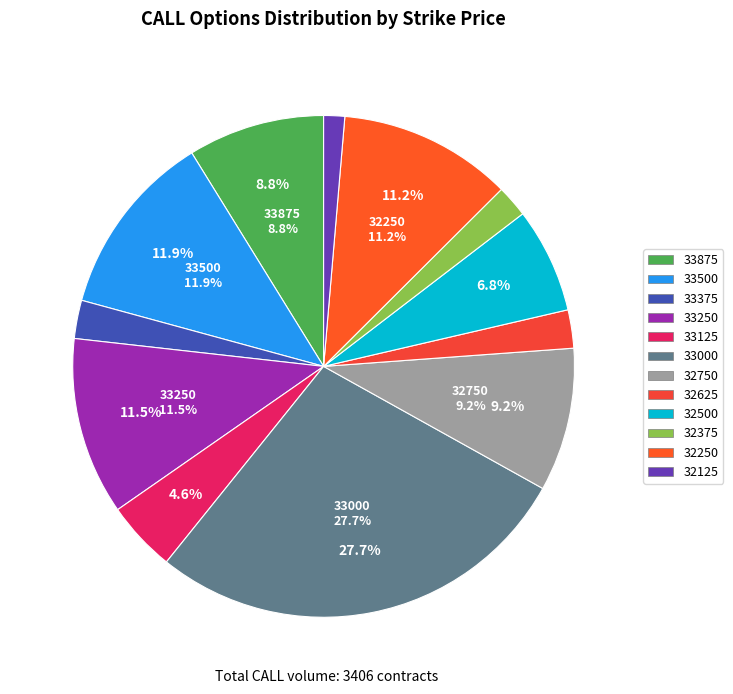

What is the change in value from 33000 to 32500?

-712